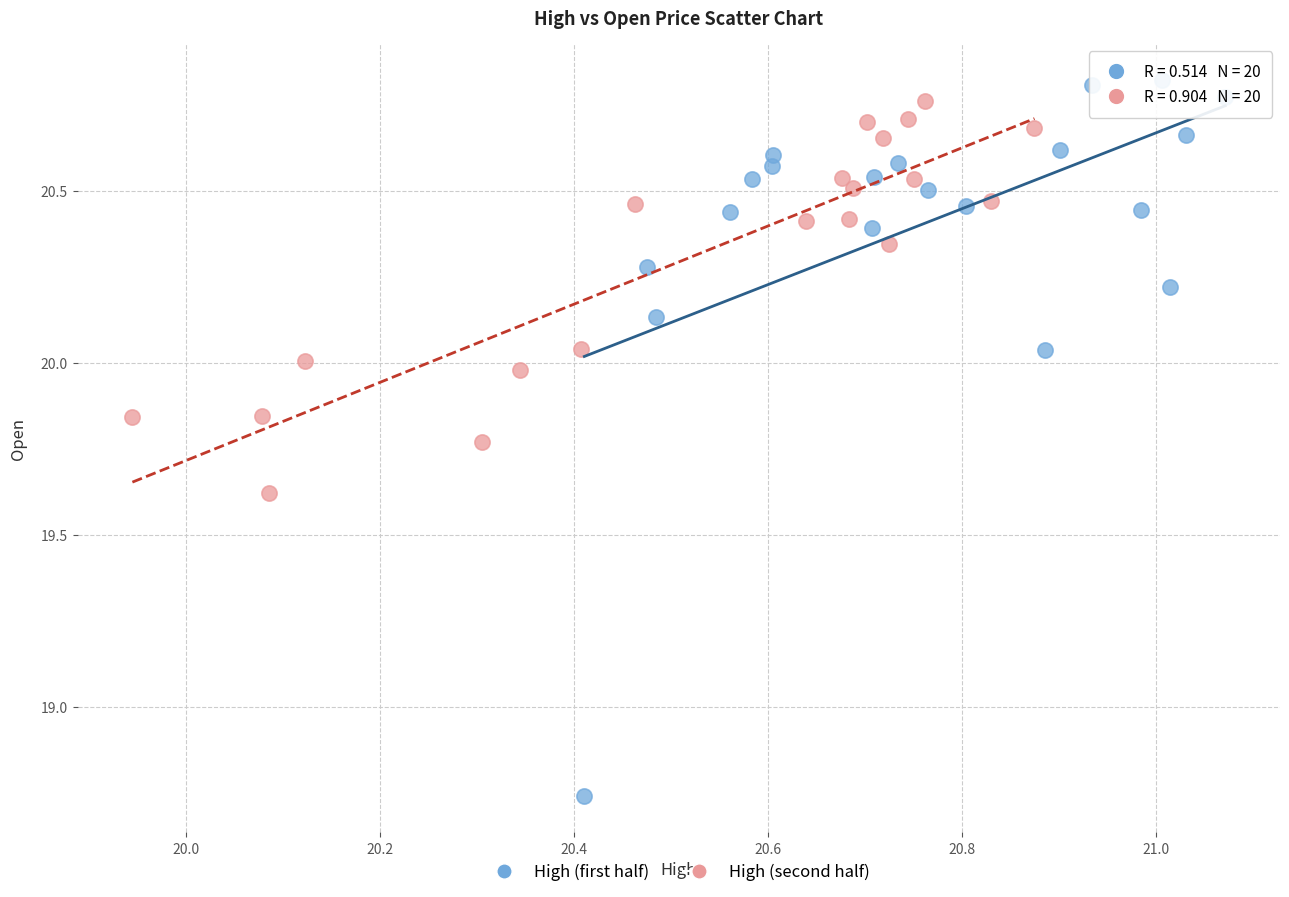

Which series has the largest Y range (max minus min)?

High (first half)